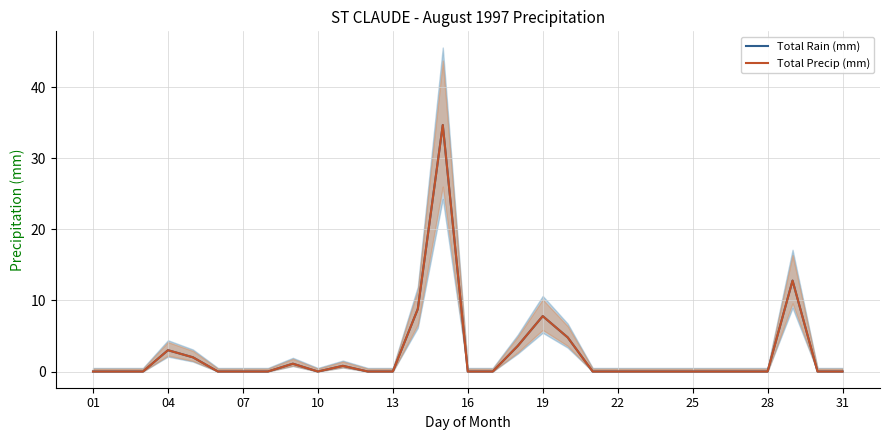

The Total Precip (mm) series shows 0.0 at 25. True or false?

True